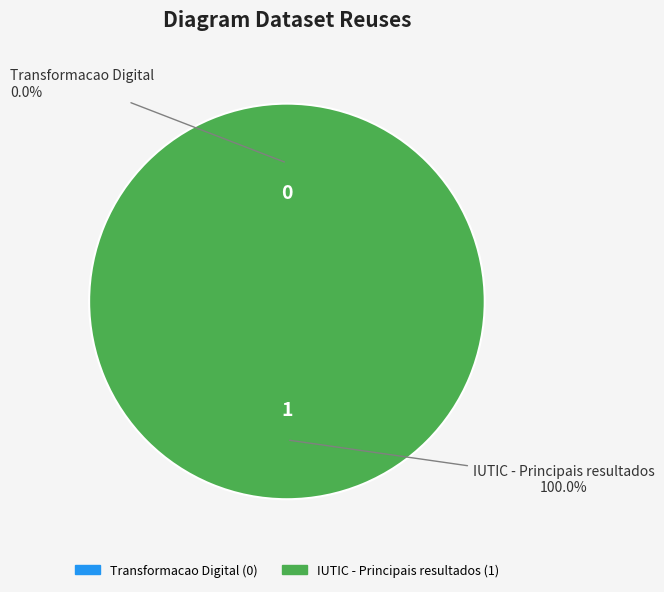

The Transformacao Digital slice represents 0% of the pie. True or false?

True